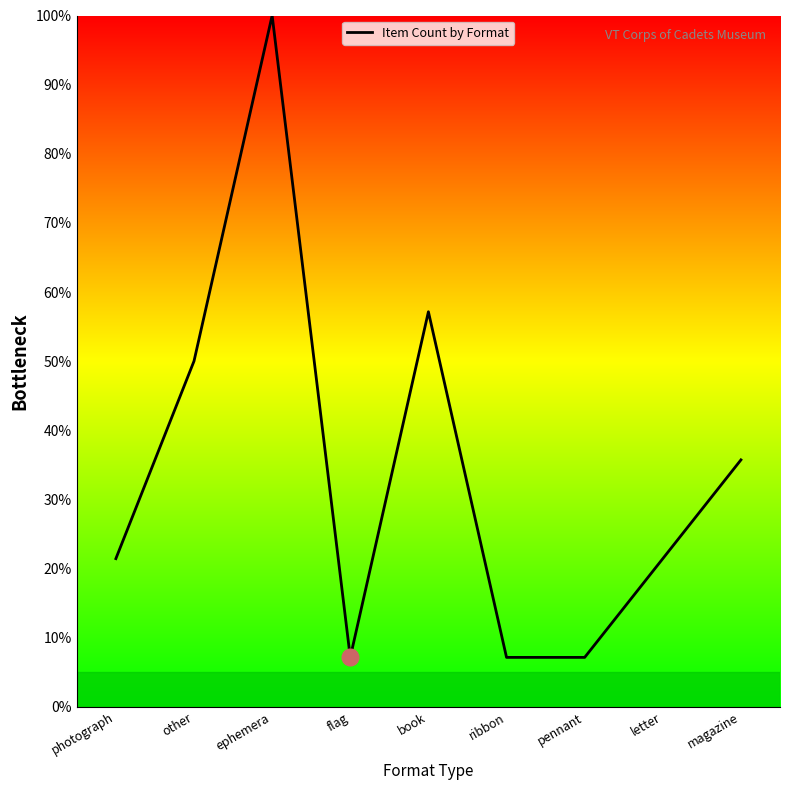

Does the chart have visible grid lines?

No